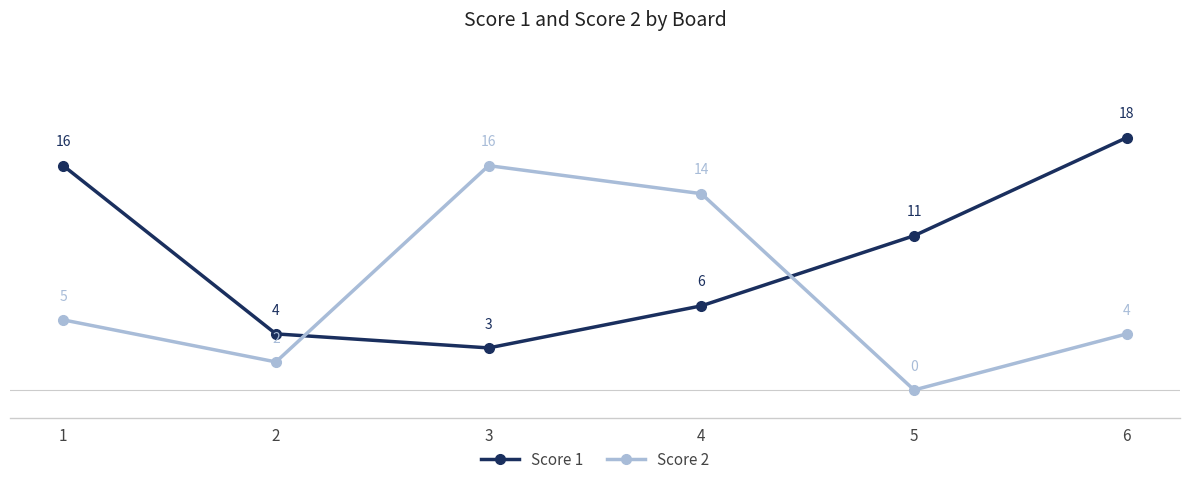

Count the number of data series in this chart.

2